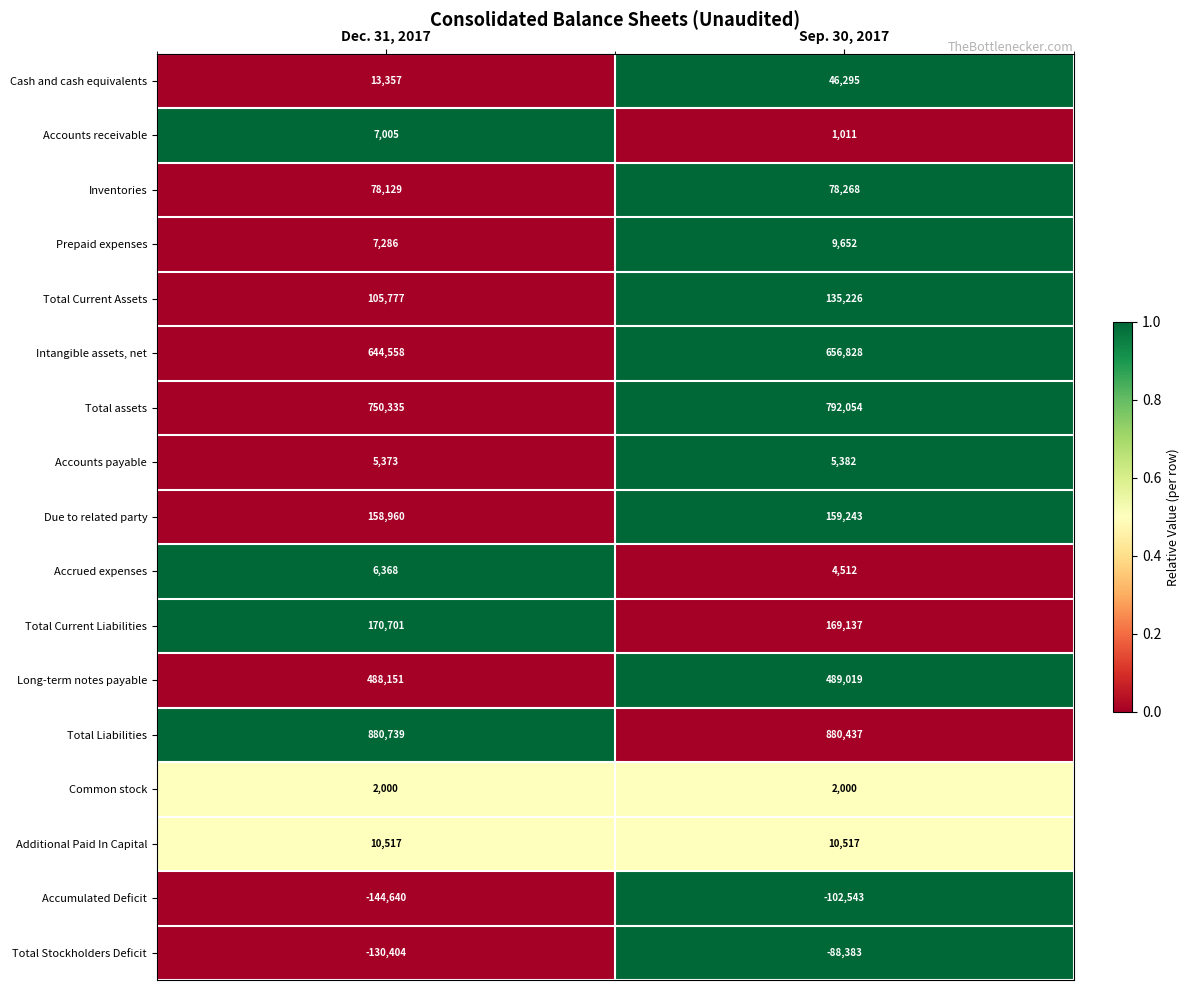

Count the number of categories in the chart.

2